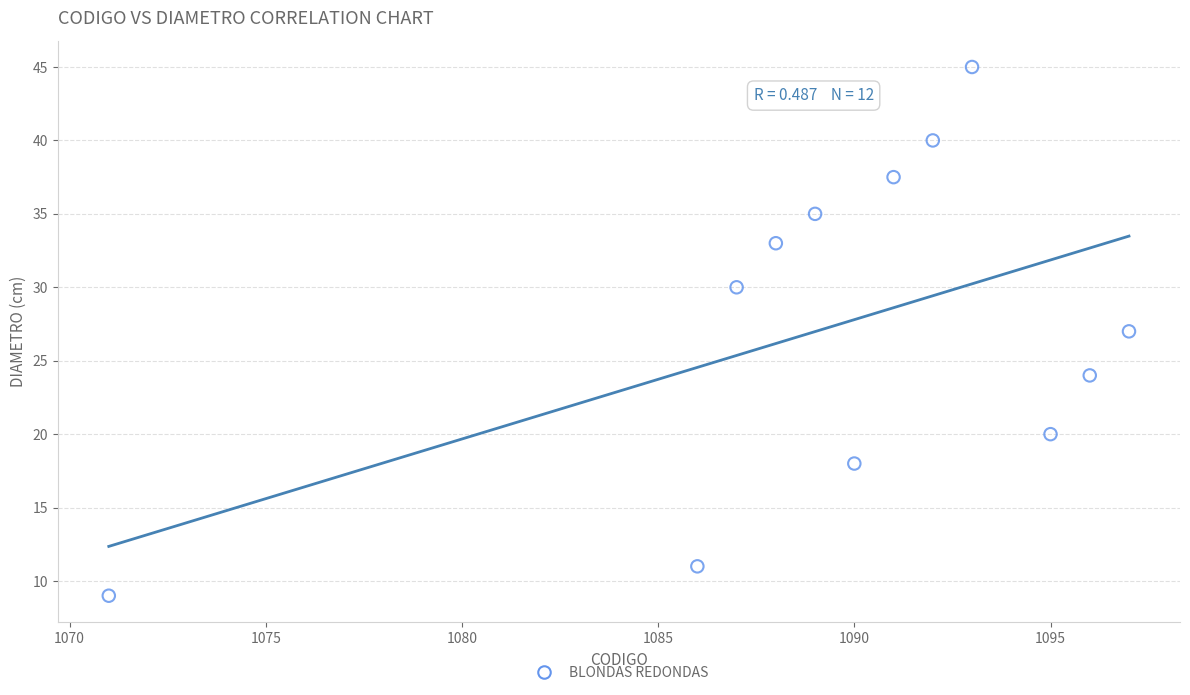

What is the average X value?

1089.6